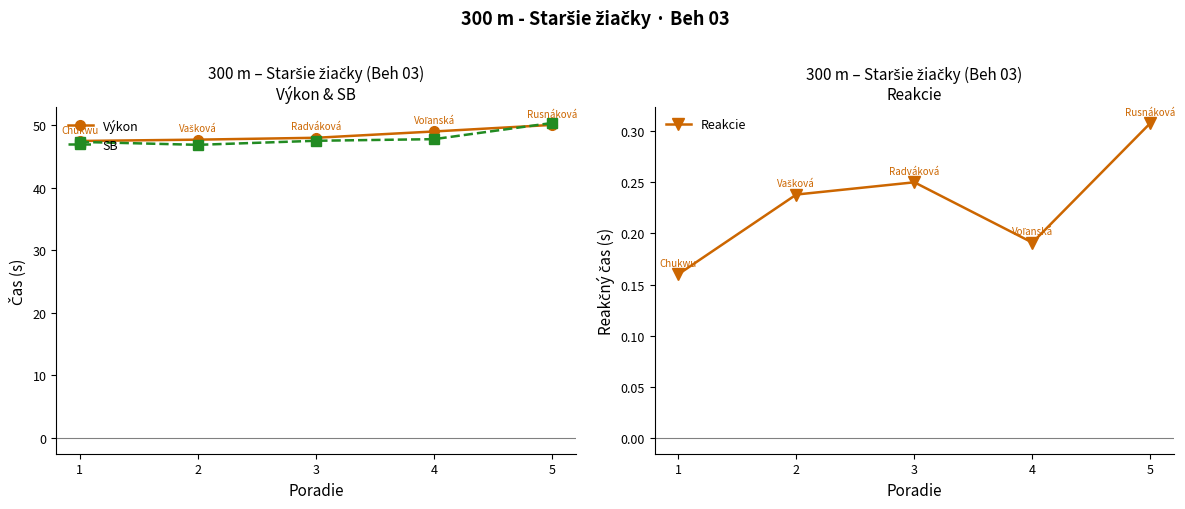

What is the minimum value shown in the chart?

0.2